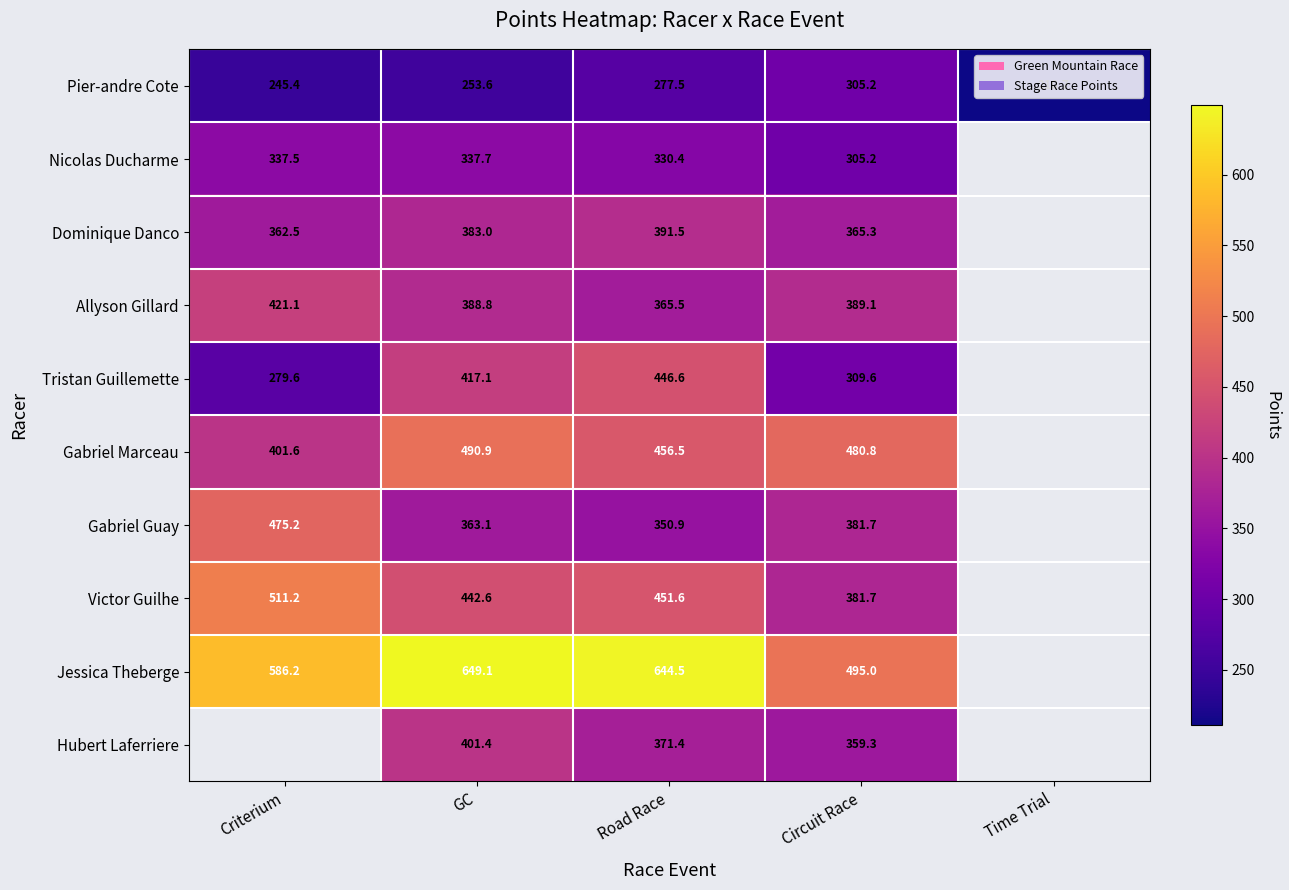

True or false: Pier-andre Cote has a value of 52.7 at GC.

False